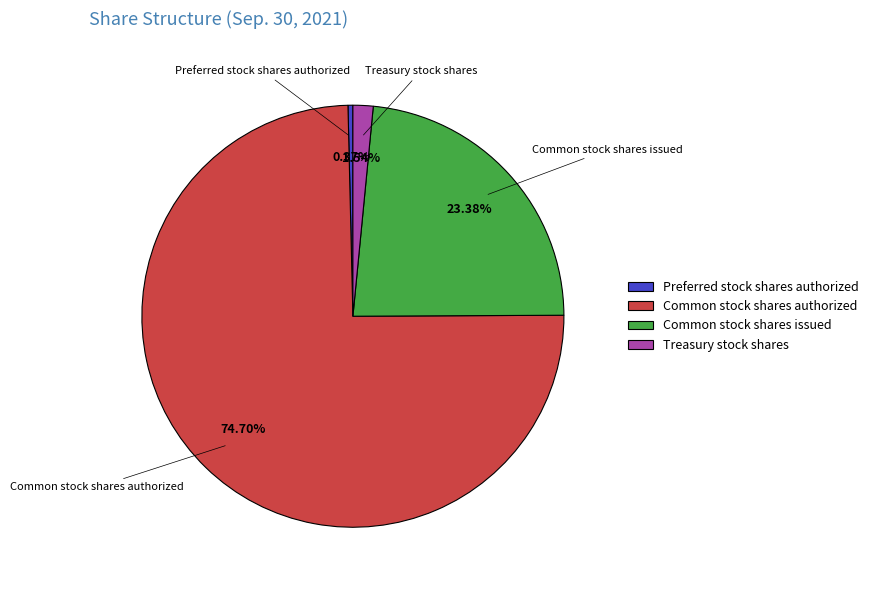

Which has a higher value, Preferred stock shares authorized or Common stock shares authorized?

Common stock shares authorized